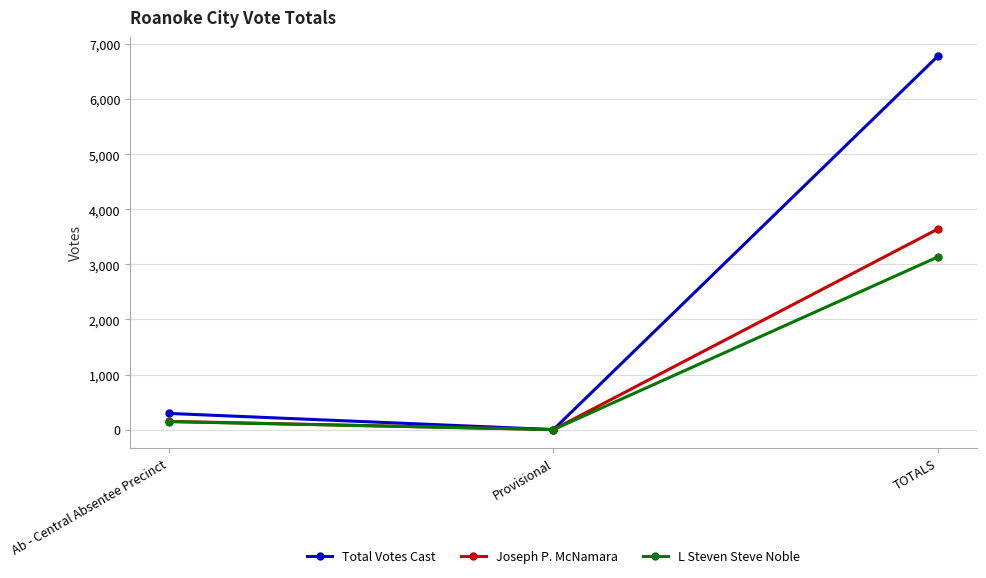

What is the difference between the maximum and minimum values in the L Steven Steve Noble series?

3140